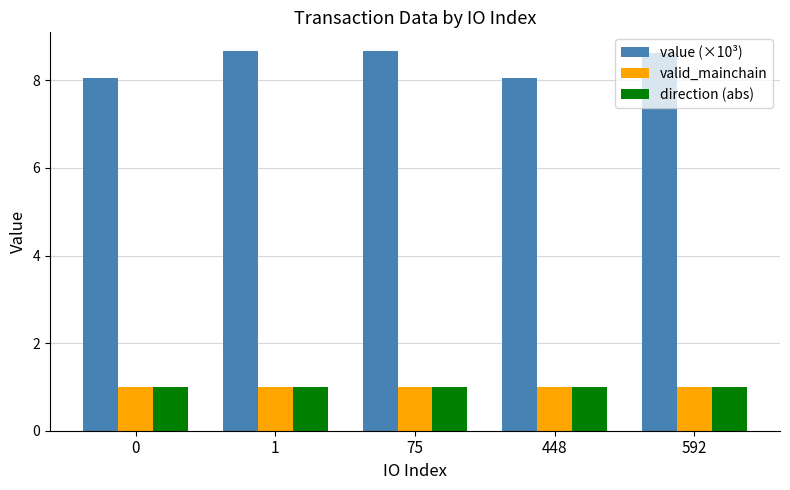

At which category is the sum across all series the highest?

1